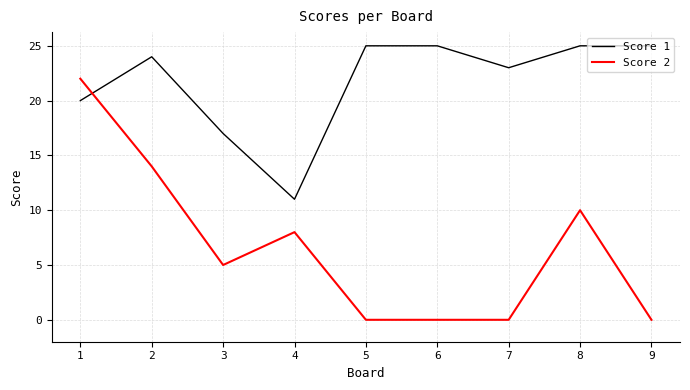

Which series ends up on top after the final intersection of Score 1 and Score 2?

Score 1